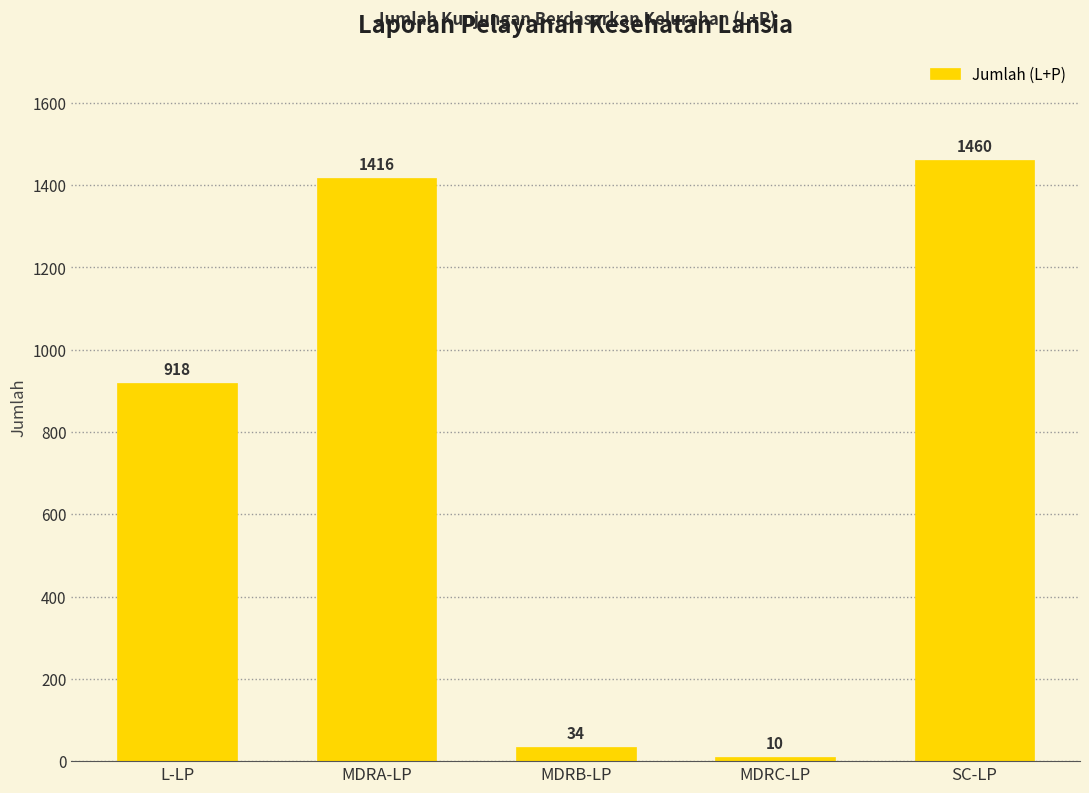

What is the difference between the maximum and second lowest values?

1426